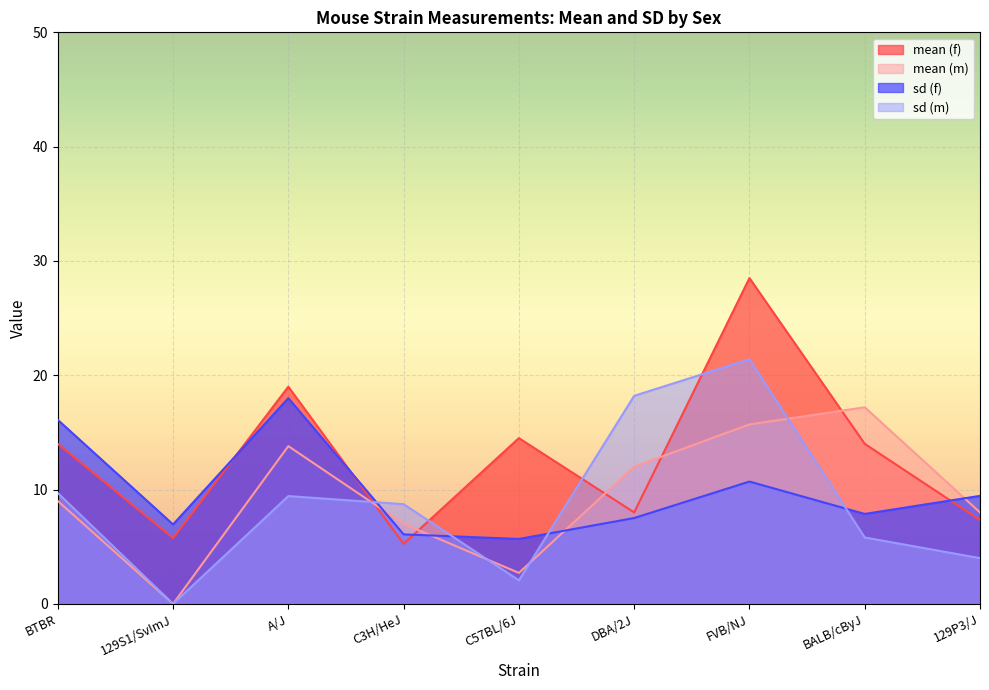

What is the label of the 2nd point from the right?

BALB/cByJ